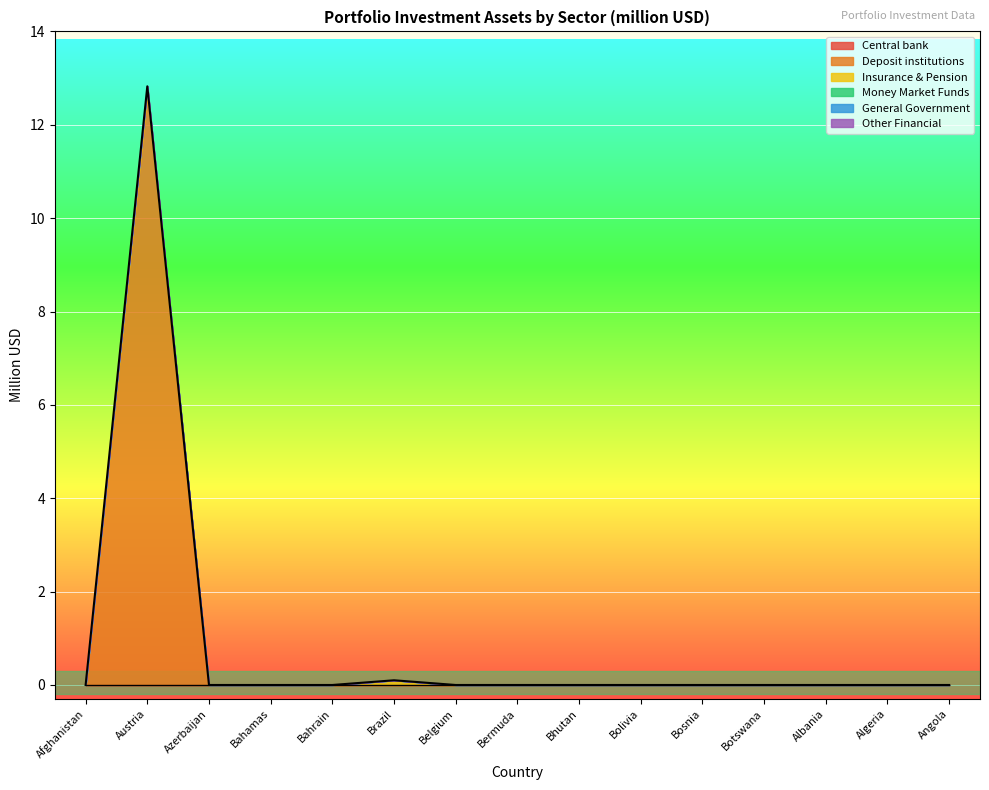

Between Belgium and Albania, which is larger?

Belgium